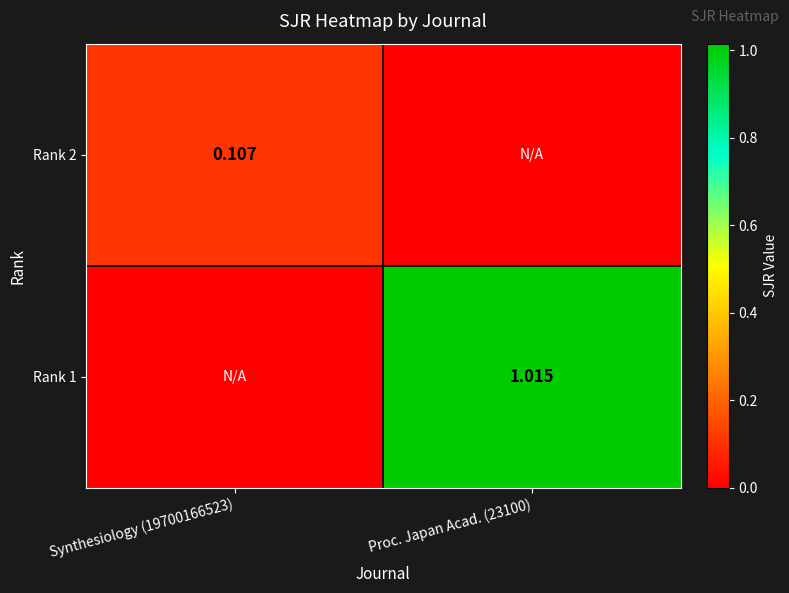

Rank the series at Proc. Japan Acad. (23100) from lowest to highest value.

Rank 2, Rank 1